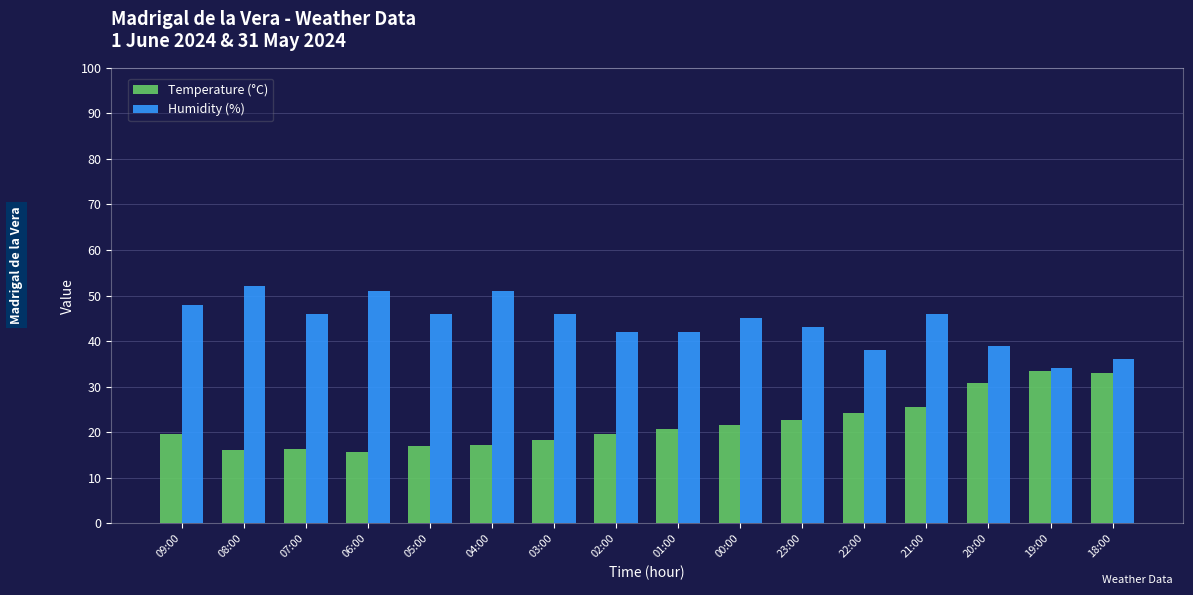

How many series are shown in this chart?

2